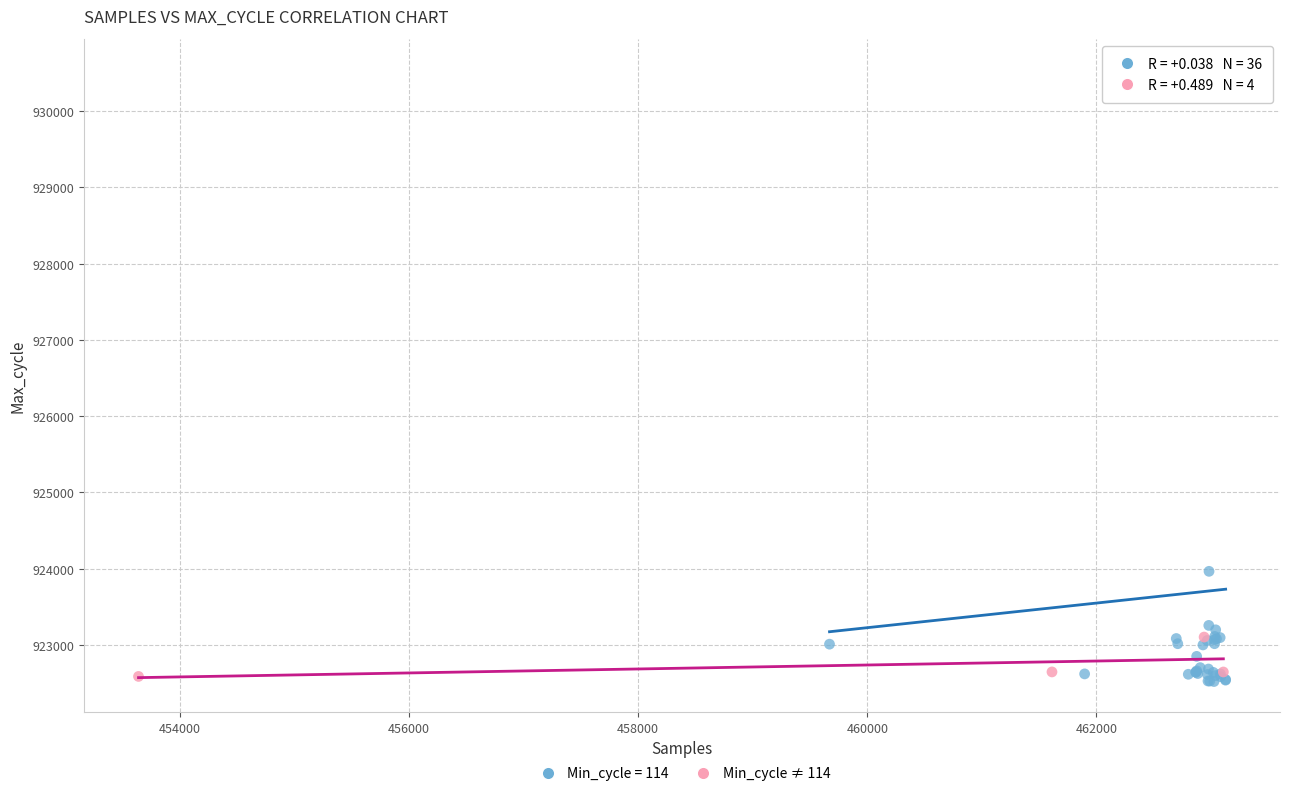

Which series reaches the maximum Y coordinate?

Min_cycle = 114